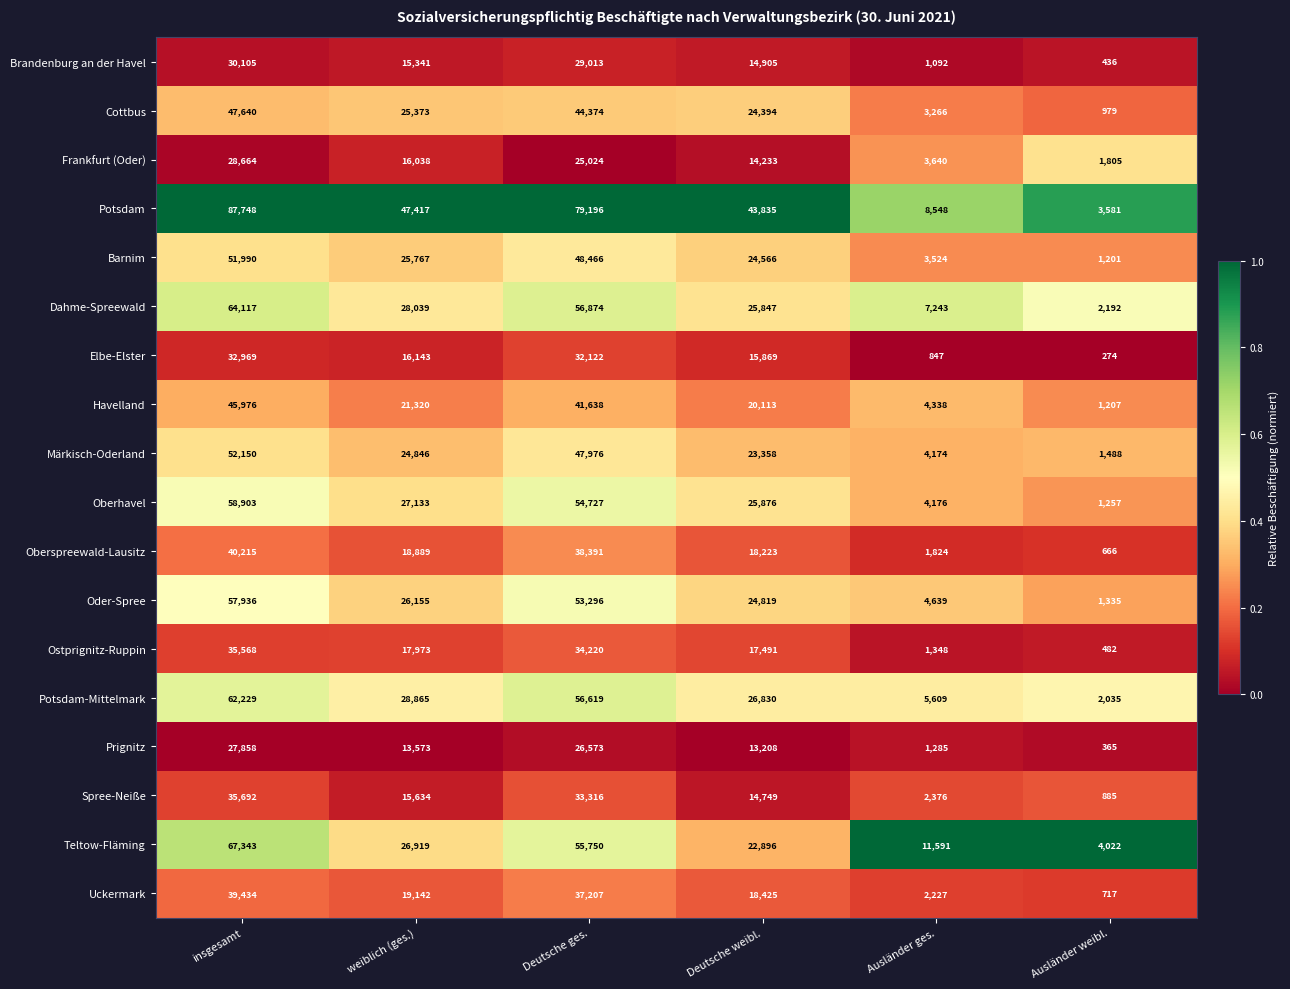

What is the lowest value of the Barnim series?

1201